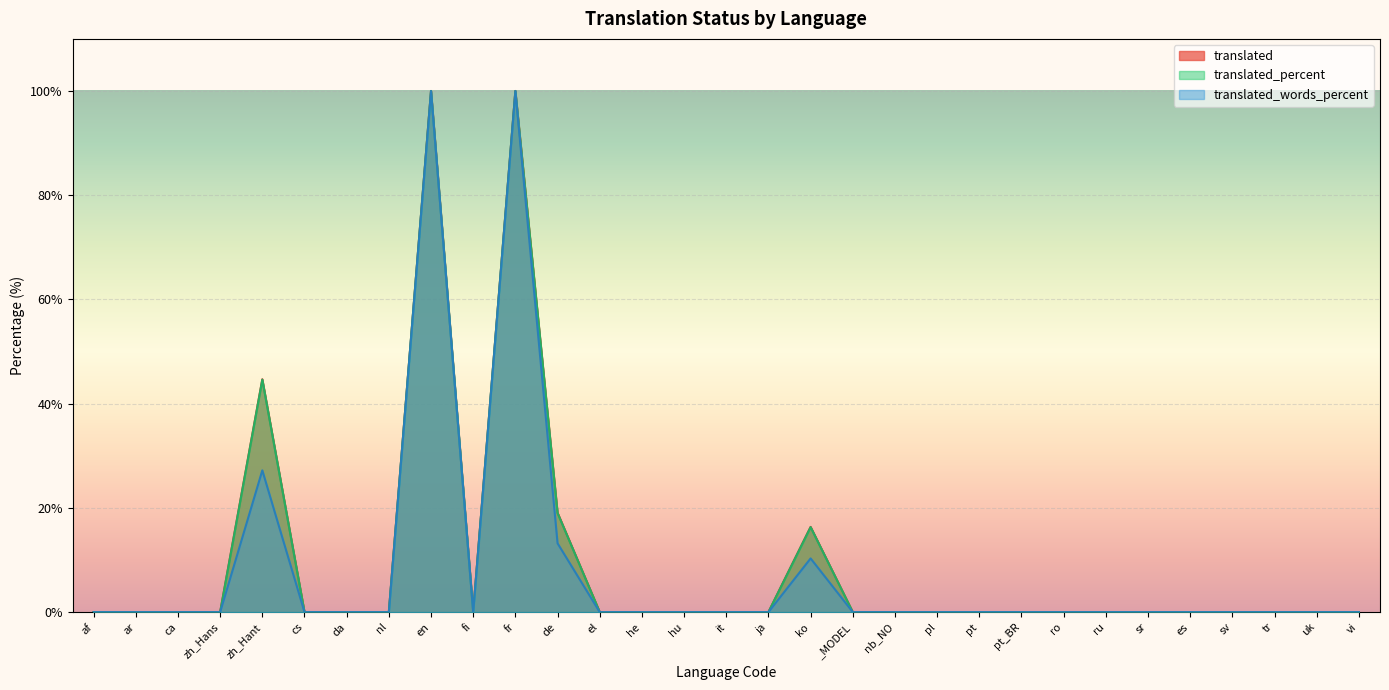

How many data points in translated_percent are above 0?

5